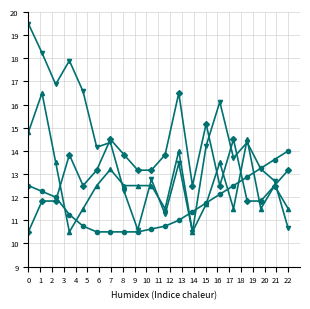

Does the chart have visible grid lines?

Yes